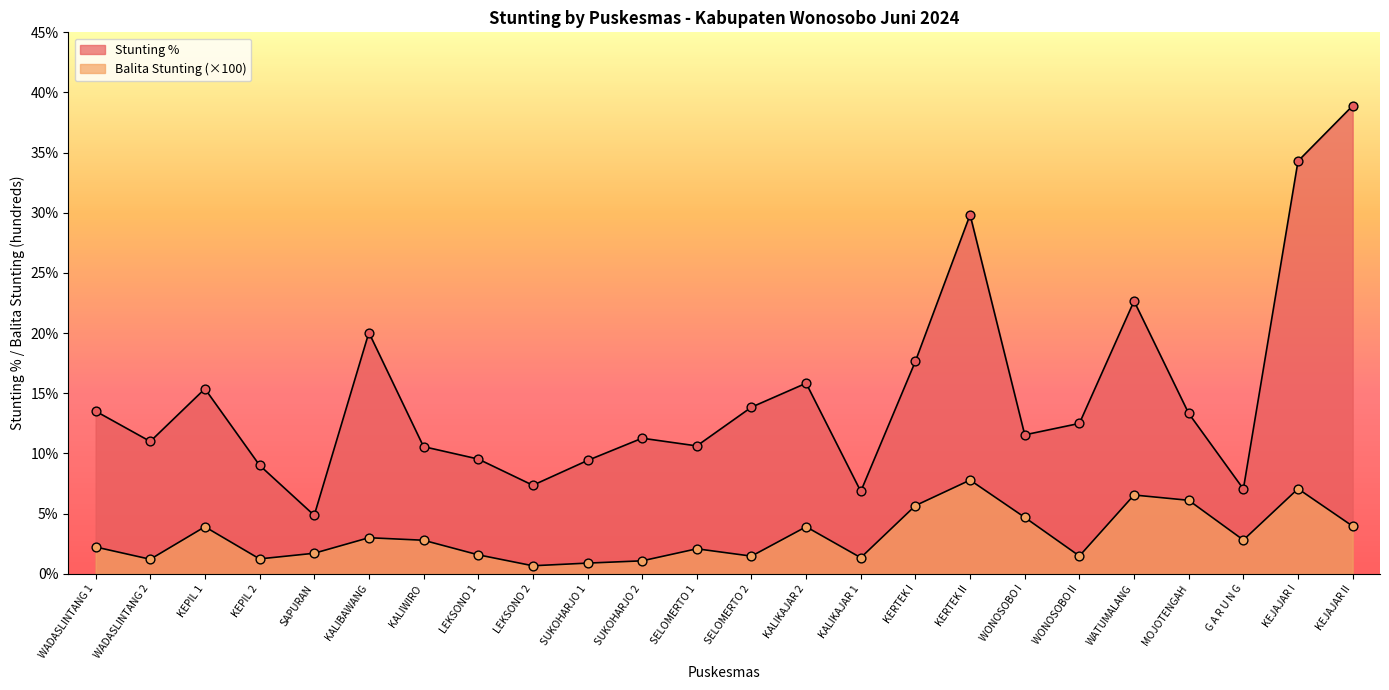

How many lines are shown in the chart?

2